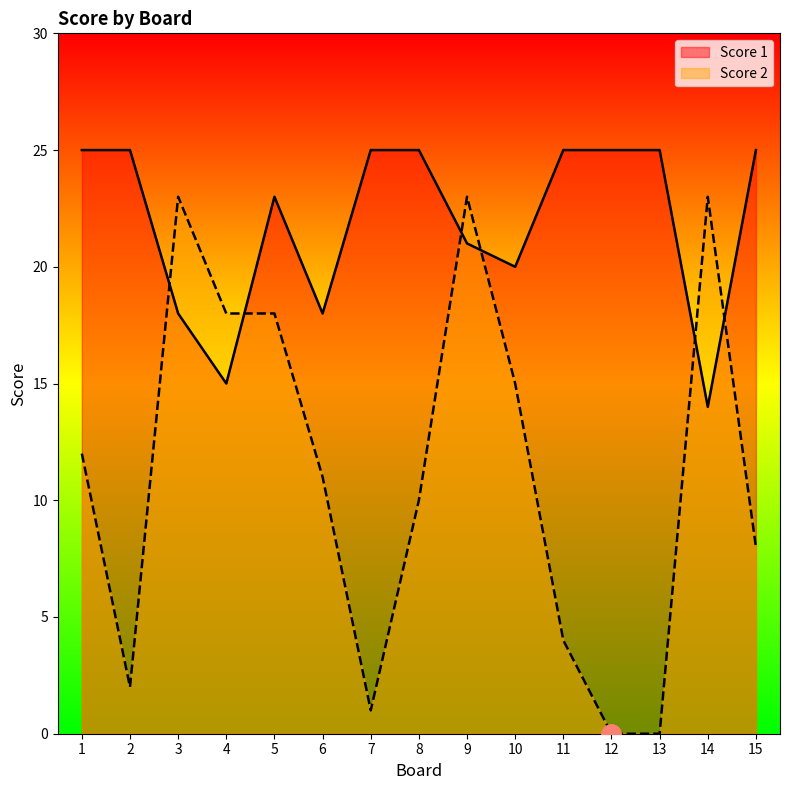

The value of Score 2 at 8 is 17. True or false?

False